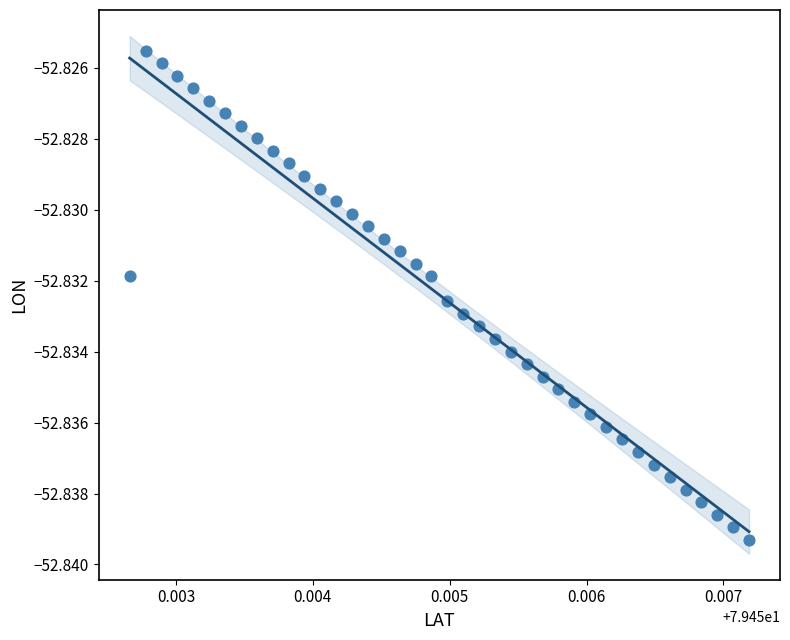

How many points are shown in the scatter plot?

40